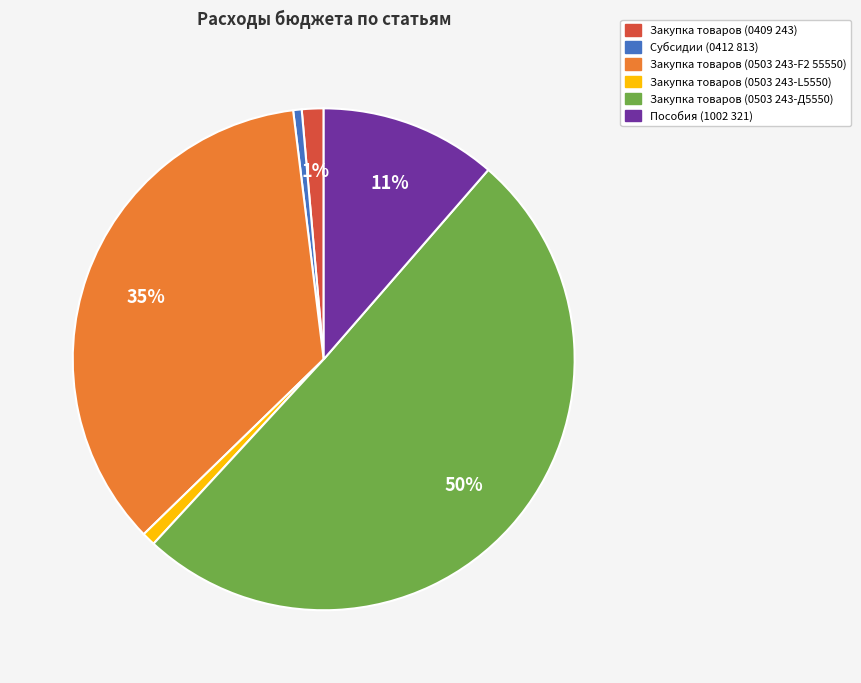

Do Закупка товаров (0503 243-F2 55550) and Субсидии (0412 813) together represent more than half of the pie?

No